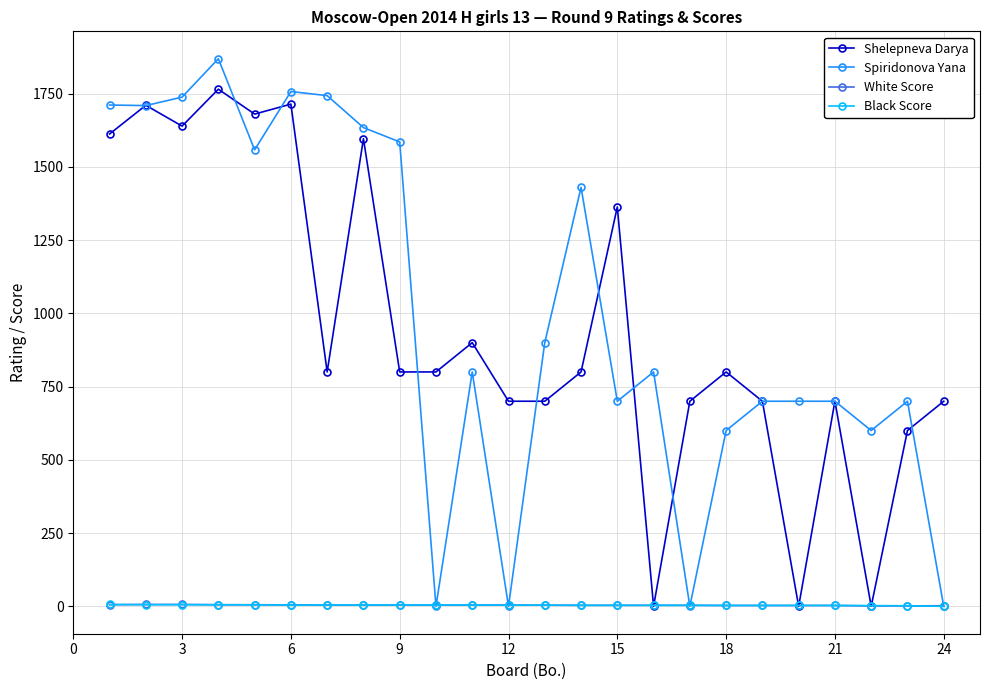

How many values in the Spiridonova Yana series are below 800?

11